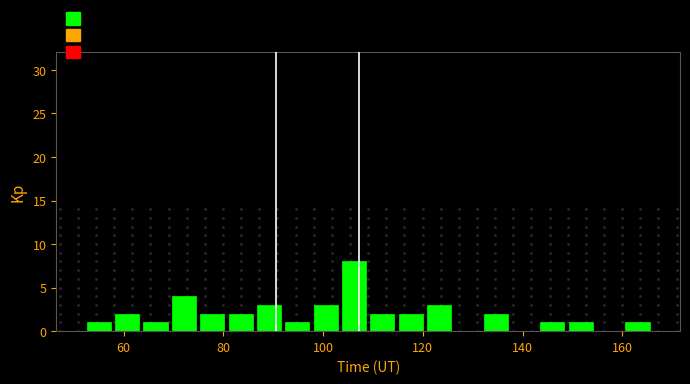

Read against the x-axis, roughly where is the centre of the tallest bar?

106